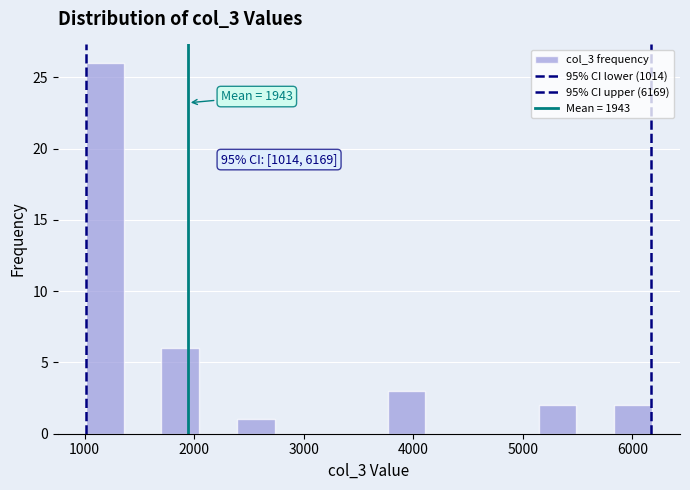

Around what value on the x-axis is the tallest bar? Give the approximate position of its centre, as read against the axis.

1200